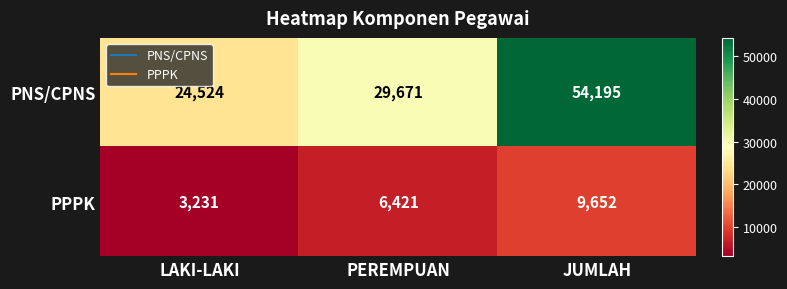

Read the PNS/CPNS value at JUMLAH, to the nearest 50.

54200